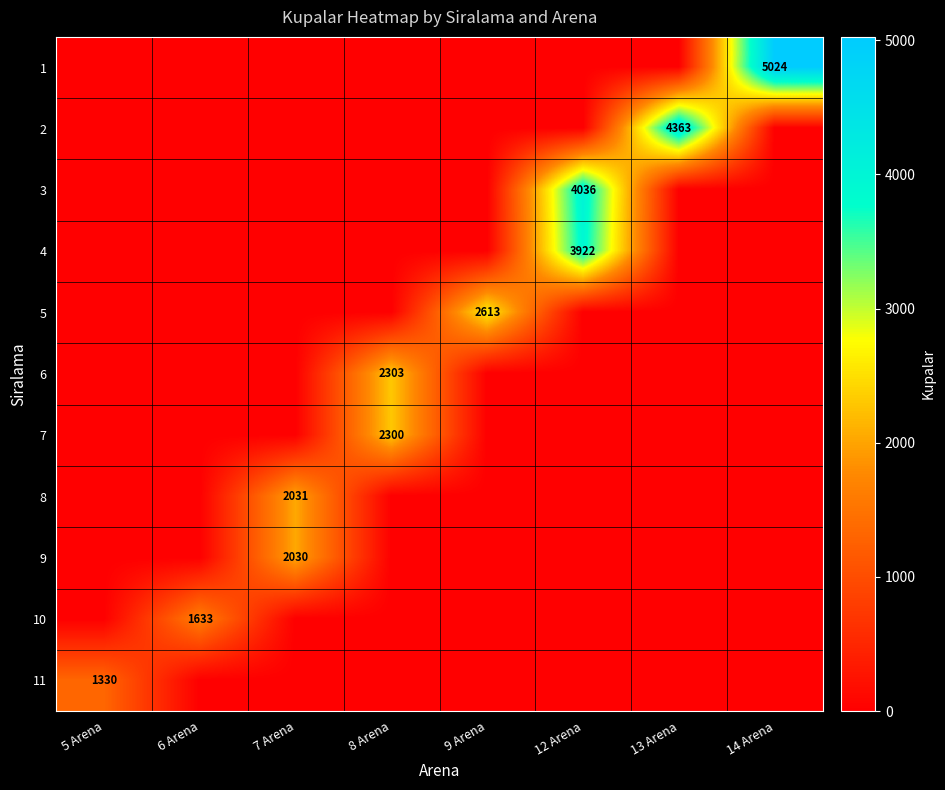

The 8 series shows 2031 at 7 Arena. True or false?

True